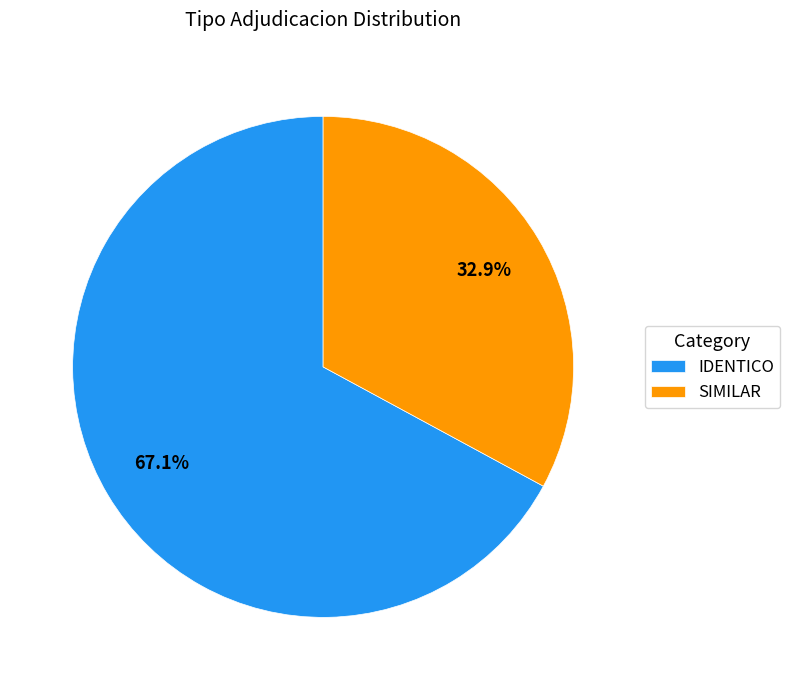

Which slice is the smallest?

SIMILAR